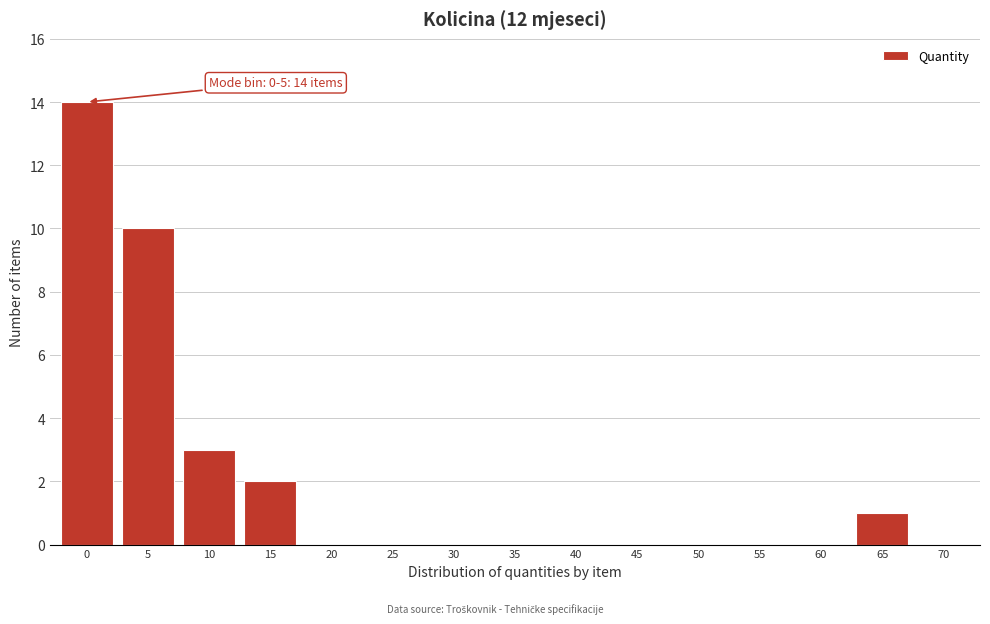

Reading left to right, extract all data points from this chart.

0=14	5=10	10=3	15=2	20=0	25=0	30=0	35=0	40=0	45=0	50=0	55=0	60=0	65=1	70=0